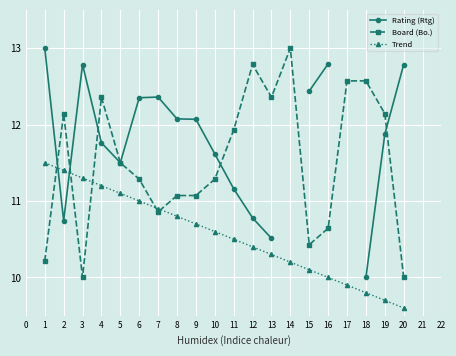

The Trend series shows 7.4 at 1. True or false?

False